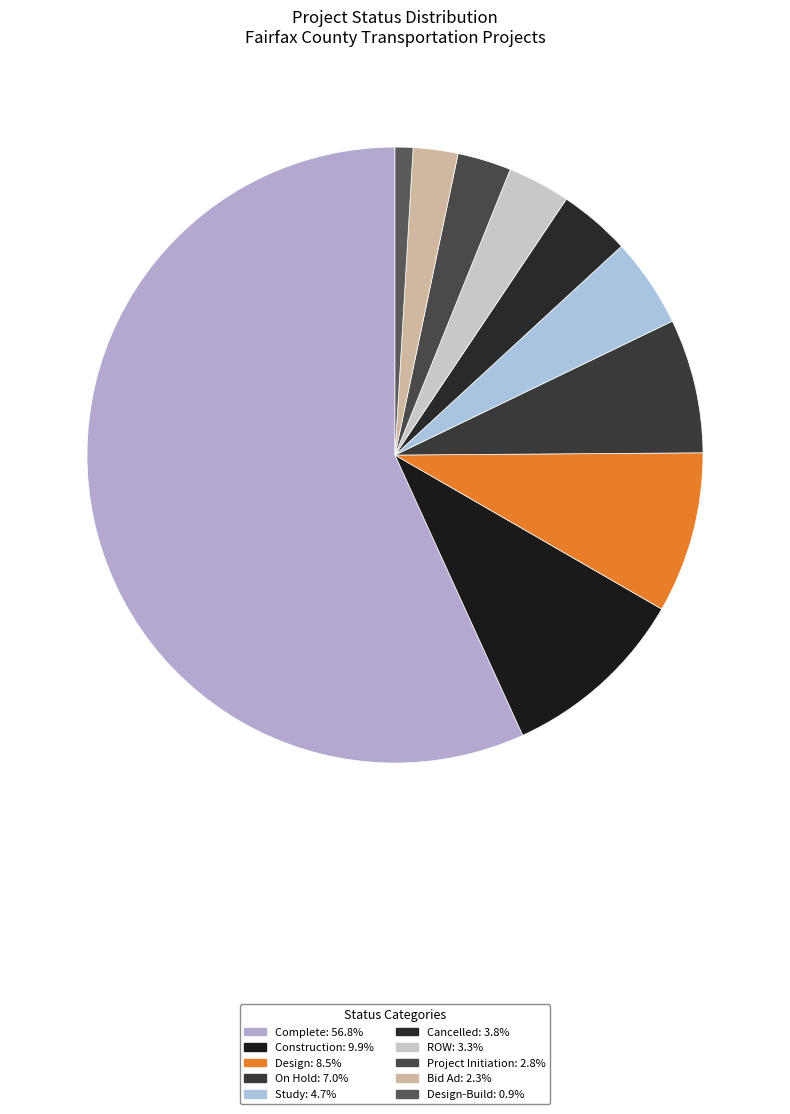

To the nearest percent, what is the difference between the largest and smallest slice percentages?

56%